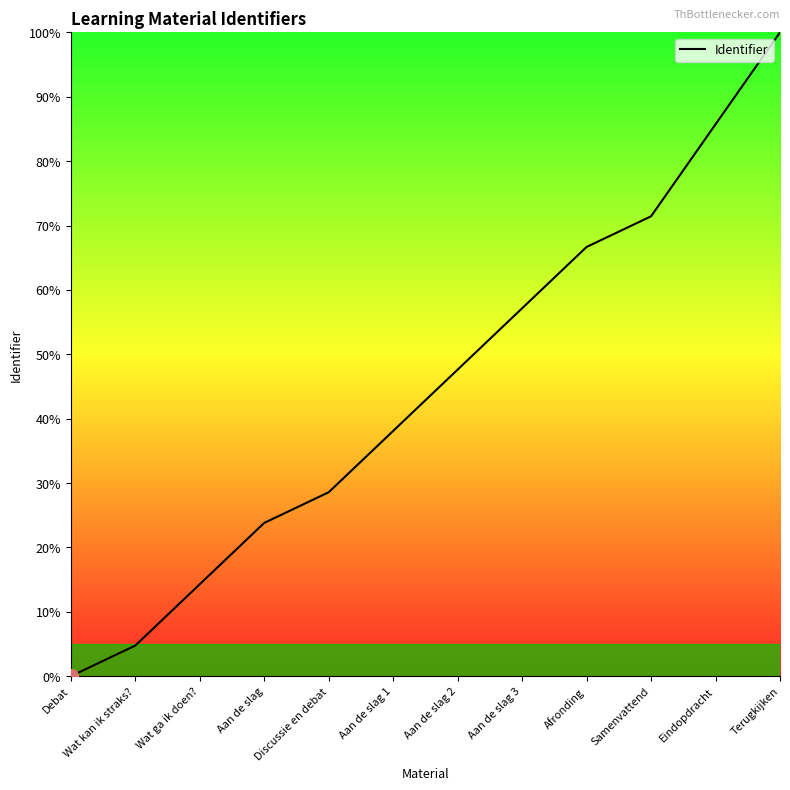

Approximately how many times larger is the value at Aan de slag 3 compared to Wat ga ik doen??

4.0